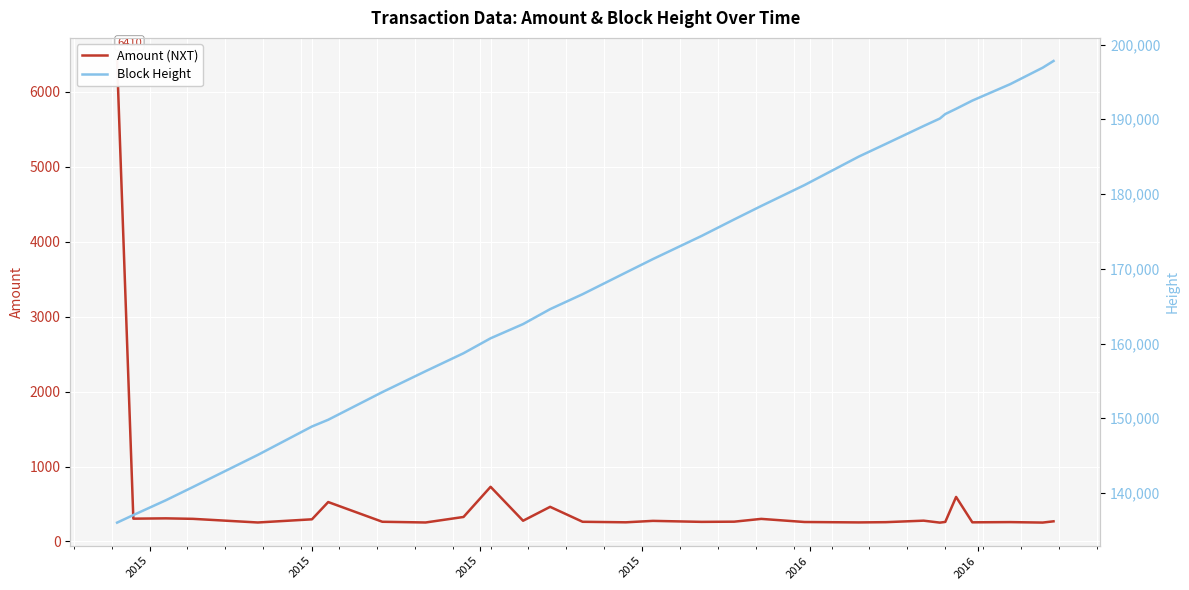

Which series has the widest spread of values?

Block Height